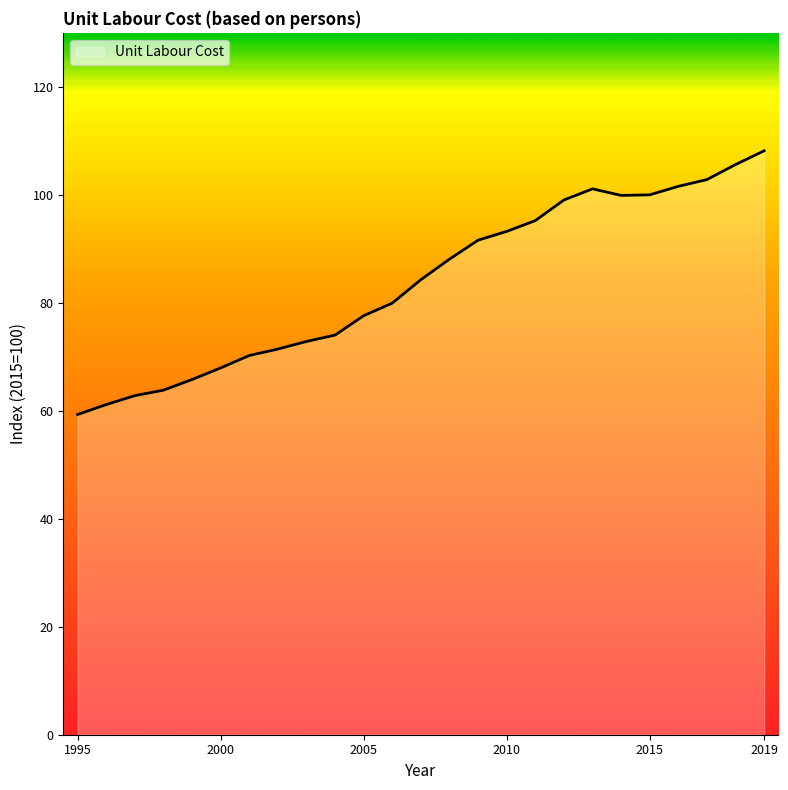

What is the difference between the maximum and minimum values?

48.9